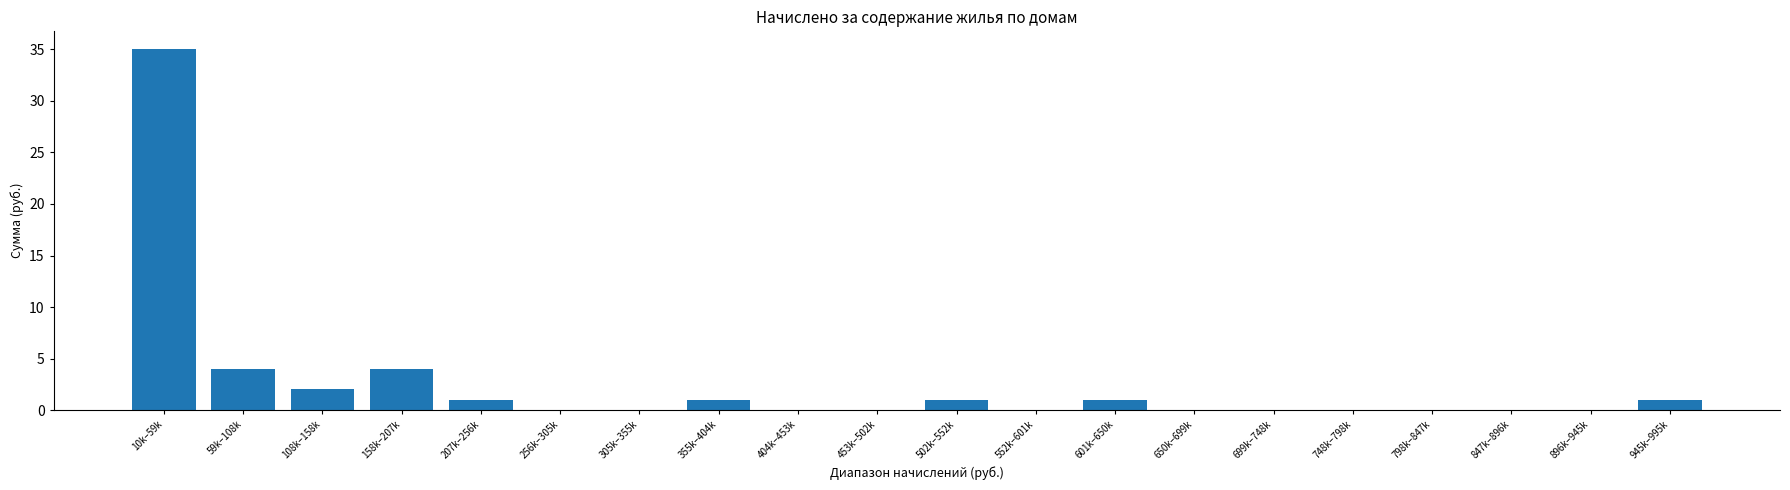

Reading left to right, what are all the values shown in this chart?

10k–59k=35	59k–108k=4	108k–158k=2	158k–207k=4	207k–256k=1	256k–305k=0	305k–355k=0	355k–404k=1	404k–453k=0	453k–502k=0	502k–552k=1	552k–601k=0	601k–650k=1	650k–699k=0	699k–748k=0	748k–798k=0	798k–847k=0	847k–896k=0	896k–945k=0	945k–995k=1